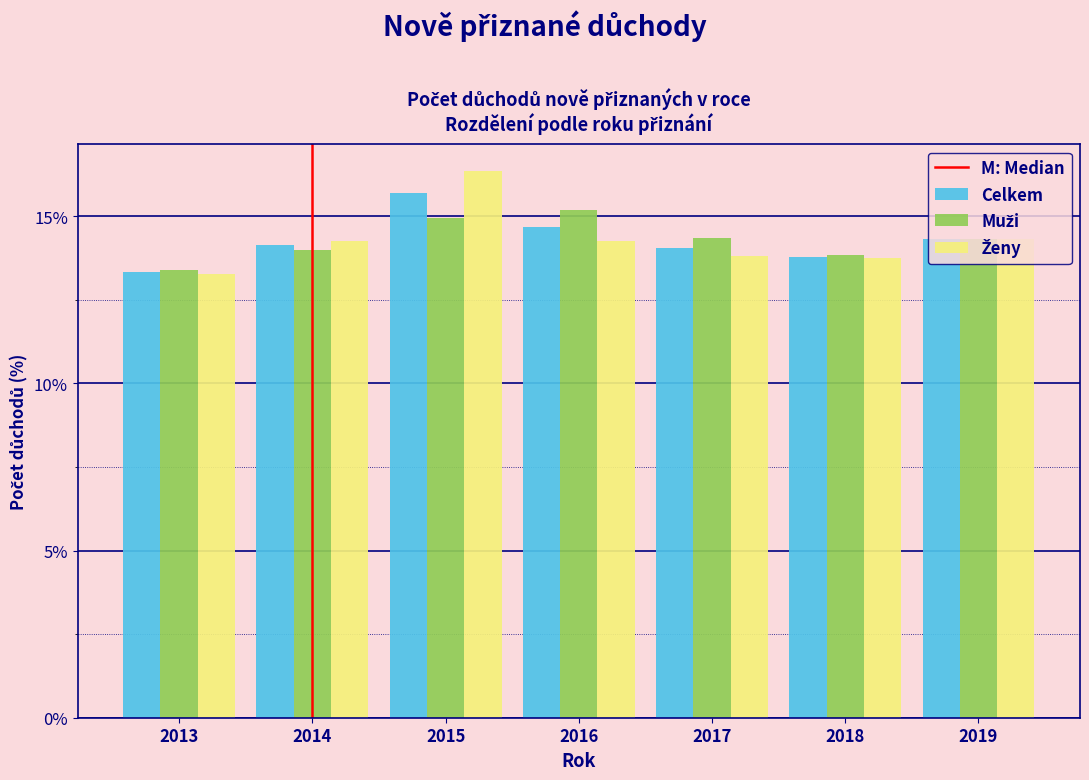

What is the sum of all Celkem values?

100.0